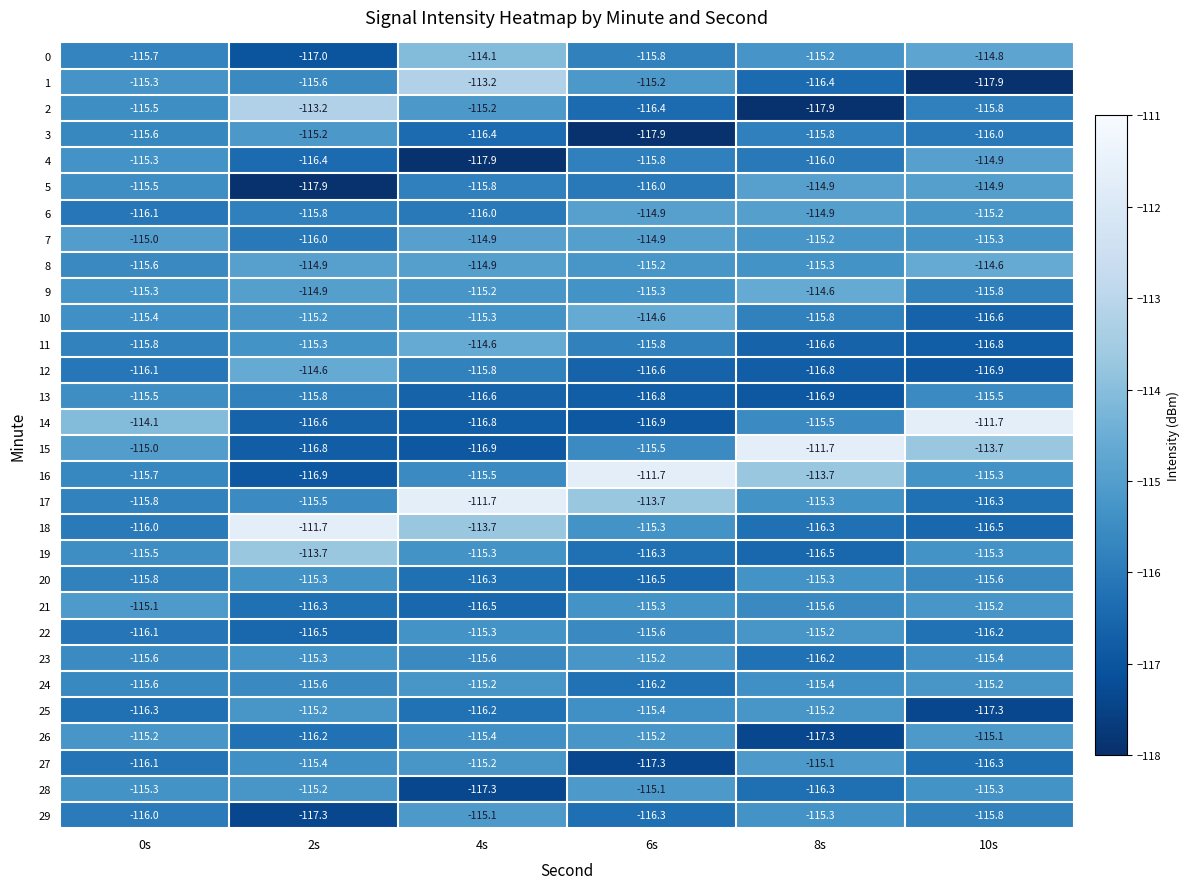

Which series changed the most between 8s and 10s?

14